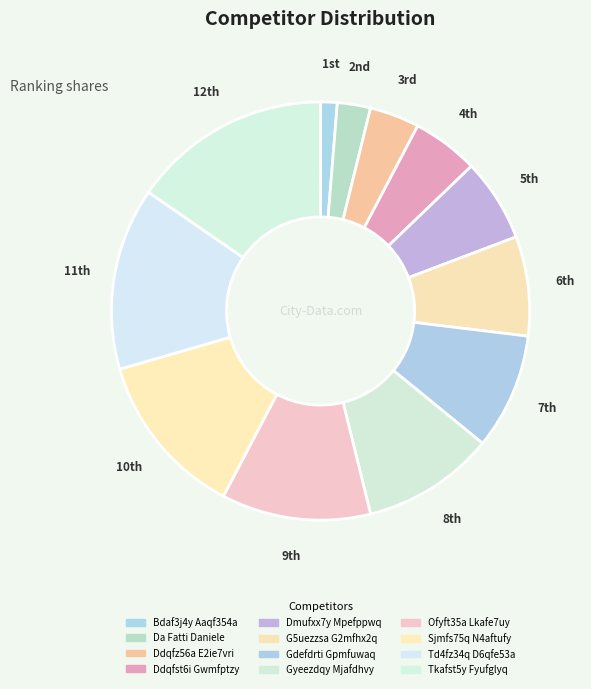

Approximately how many times larger is the value at Da Fatti Daniele compared to Gdefdrti Gpmfuwaq?

0.3